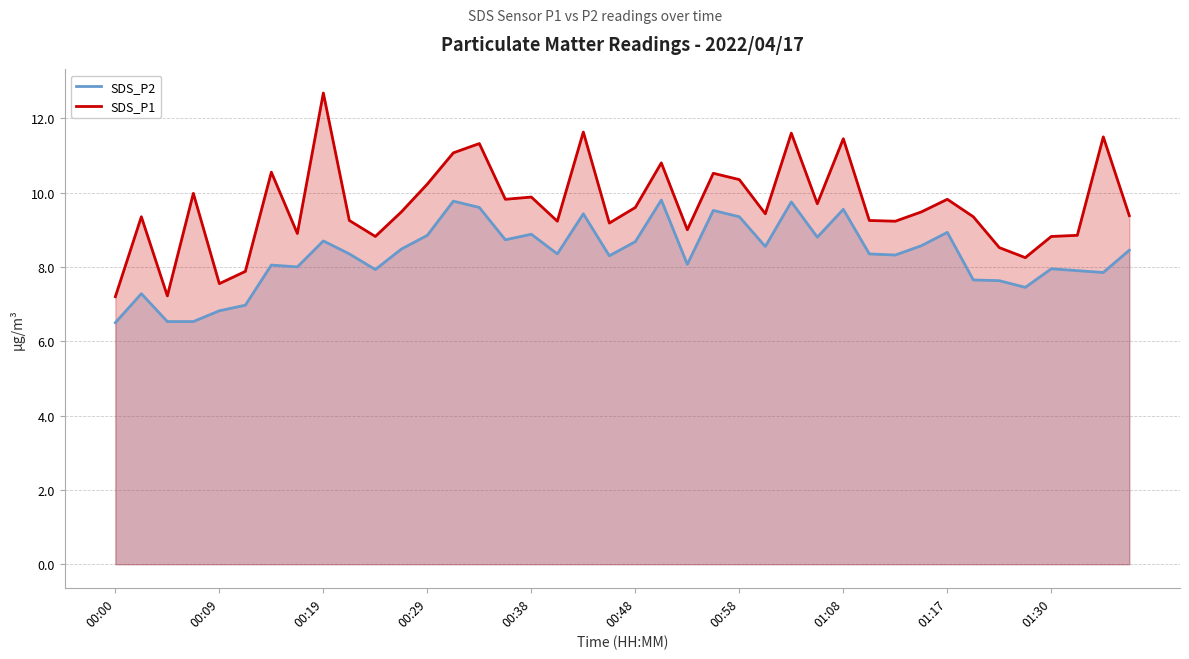

What is the difference between the highest and lowest values at 01:30?

0.9